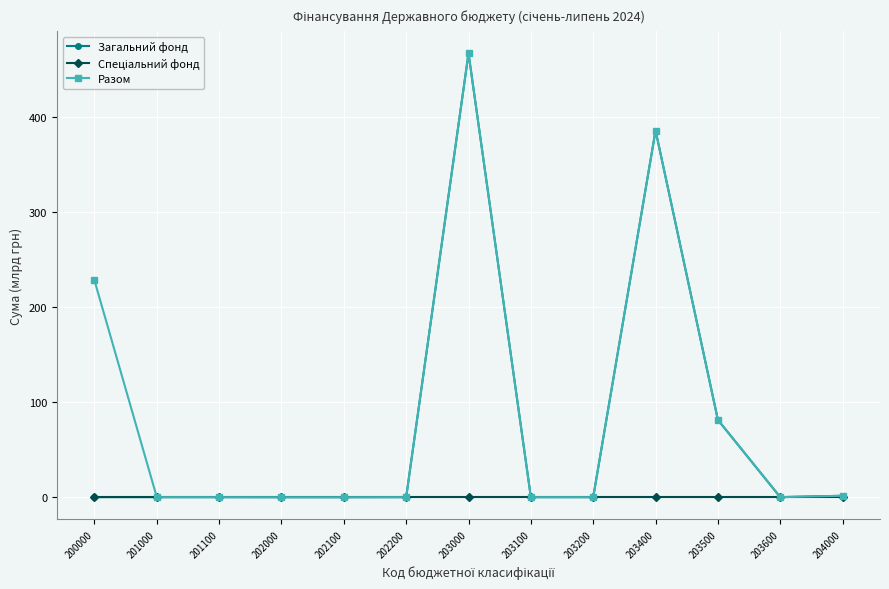

At which category is the sum across all series the highest?

203000